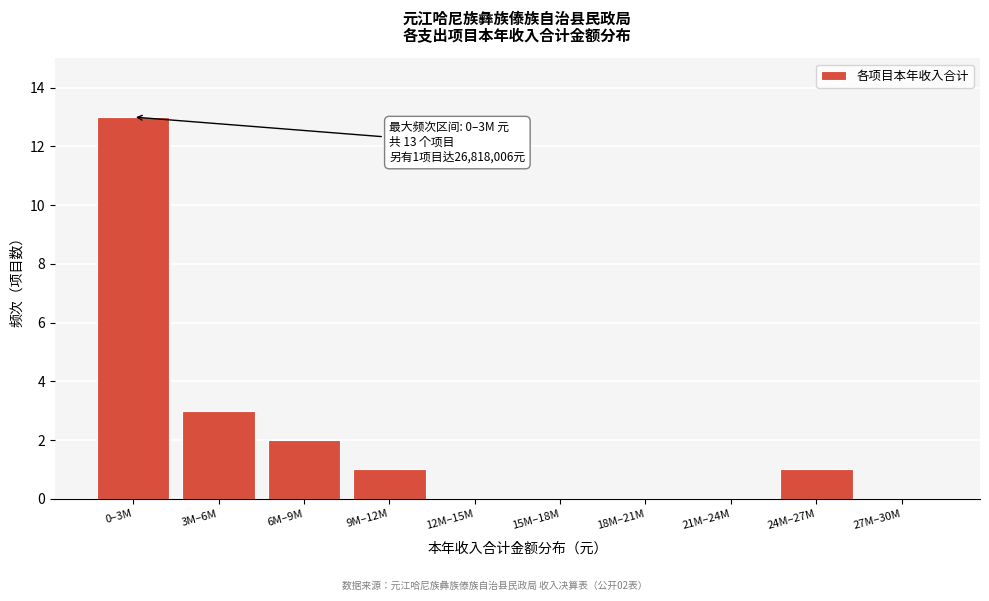

Reading left to right, what are all the values shown in this chart?

0–3M=13	3M–6M=3	6M–9M=2	9M–12M=1	12M–15M=0	15M–18M=0	18M–21M=0	21M–24M=0	24M–27M=1	27M–30M=0